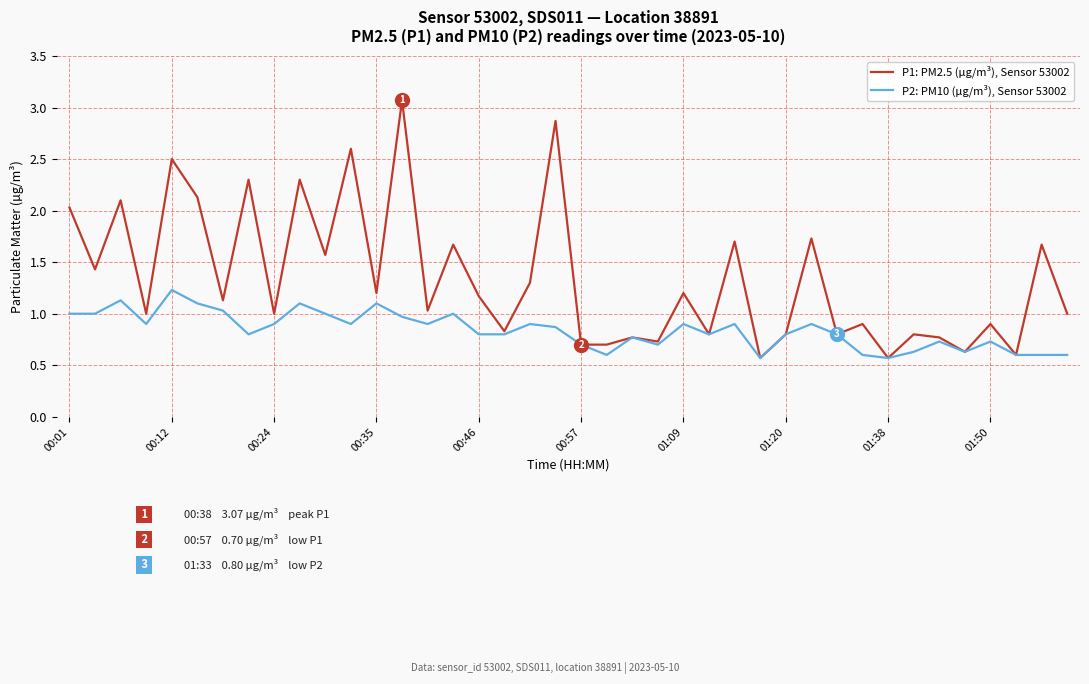

Rank the series by their average value, from highest to lowest.

P1: PM2.5 (µg/m³), Sensor 53002, P2: PM10 (µg/m³), Sensor 53002